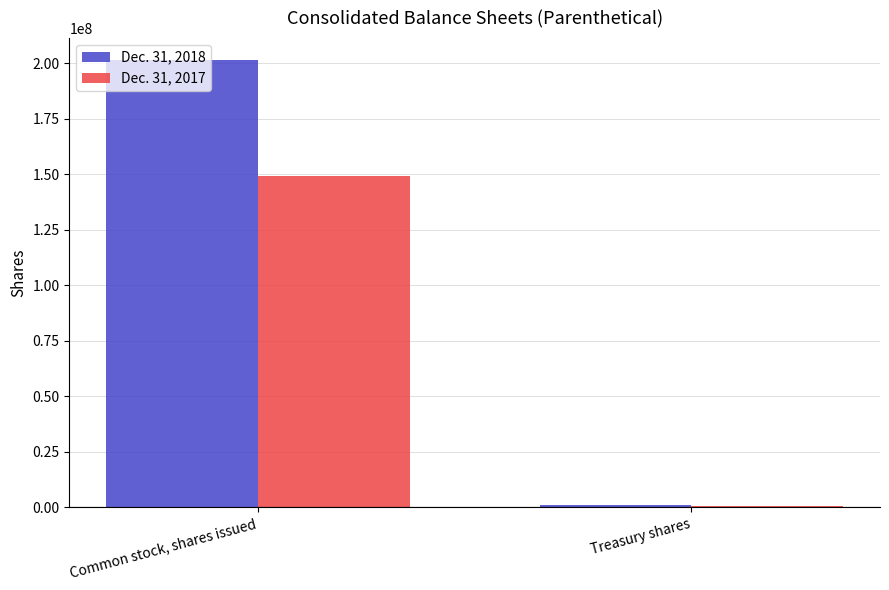

How many groups of bars are there?

2